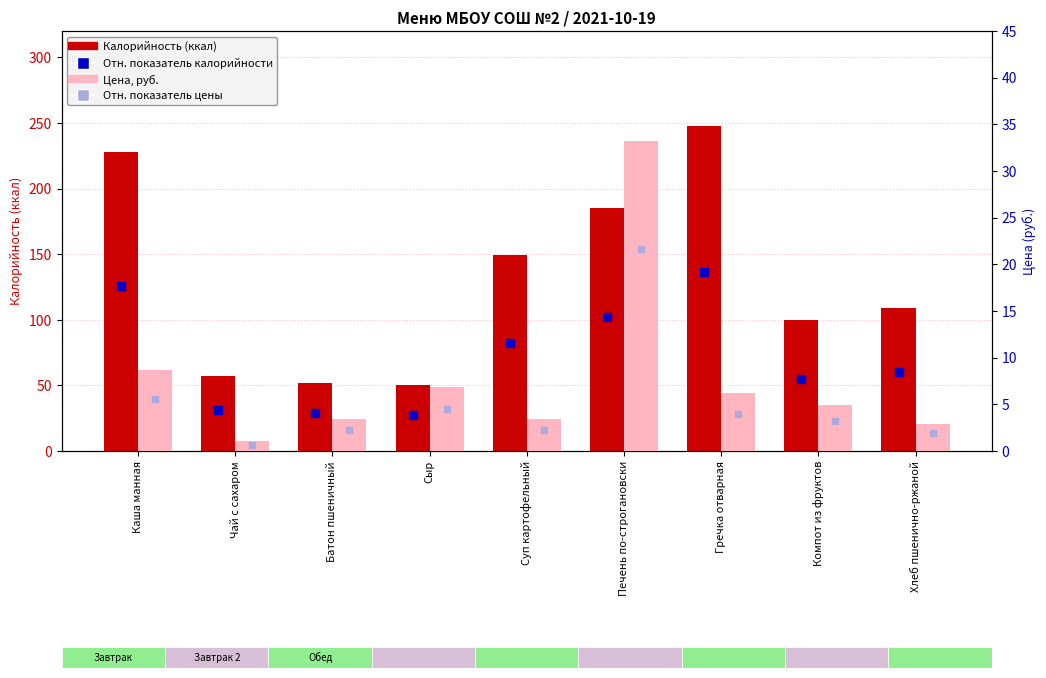

Where does the Цена (руб.) series first go above 4?

Каша манная